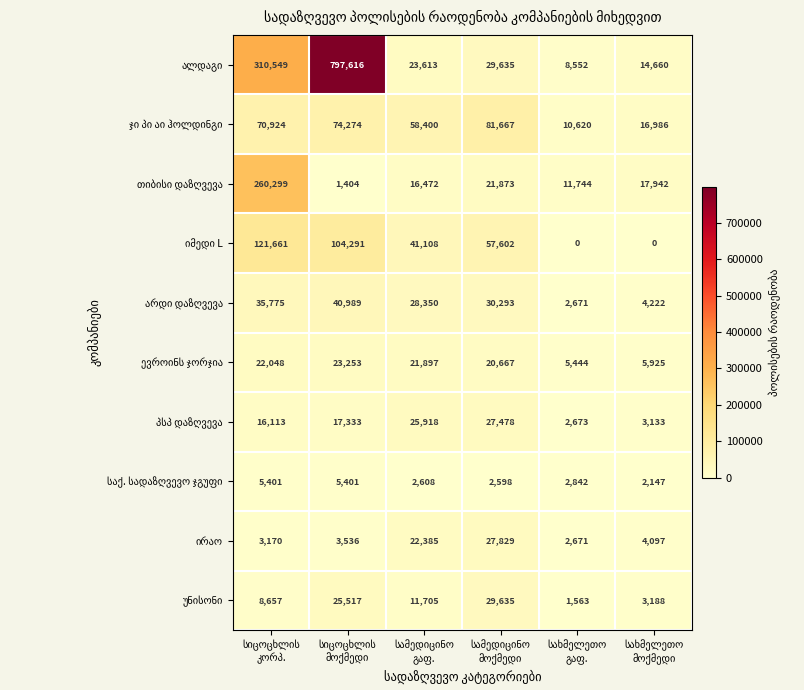

Count the number of categories in the chart.

6